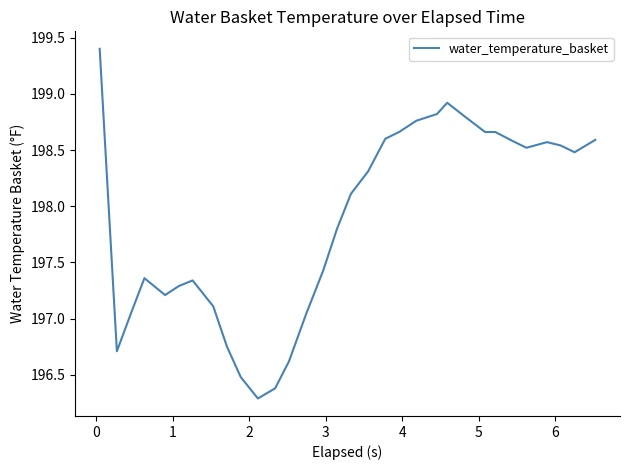

What is the maximum value shown in the chart?

199.4